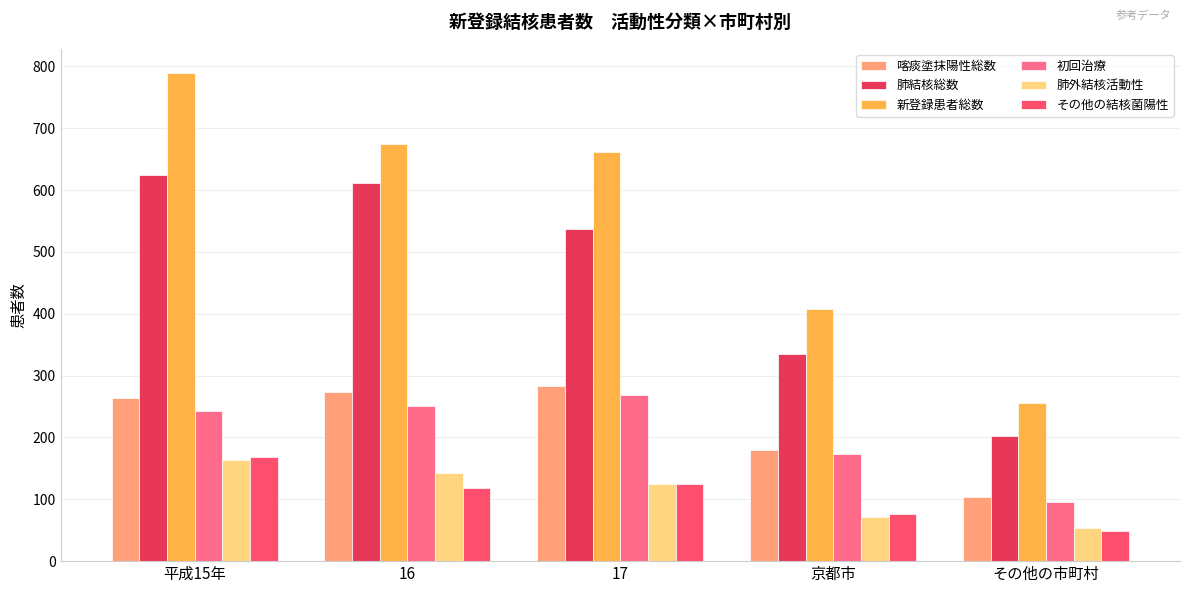

What is the label of the 3rd bar from the left?

17